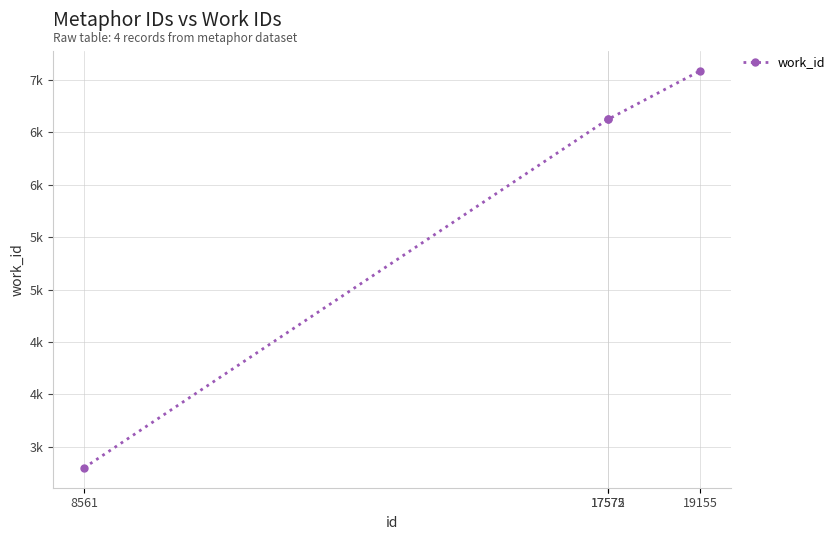

Approximately how many times larger is the value at 17575 compared to 19155?

0.9